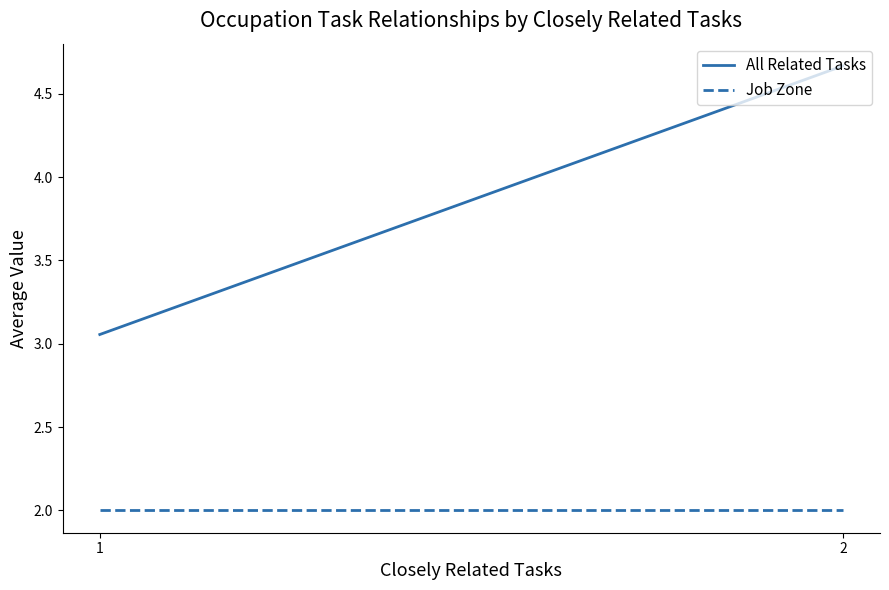

Between 1 and 2, which is larger?

2